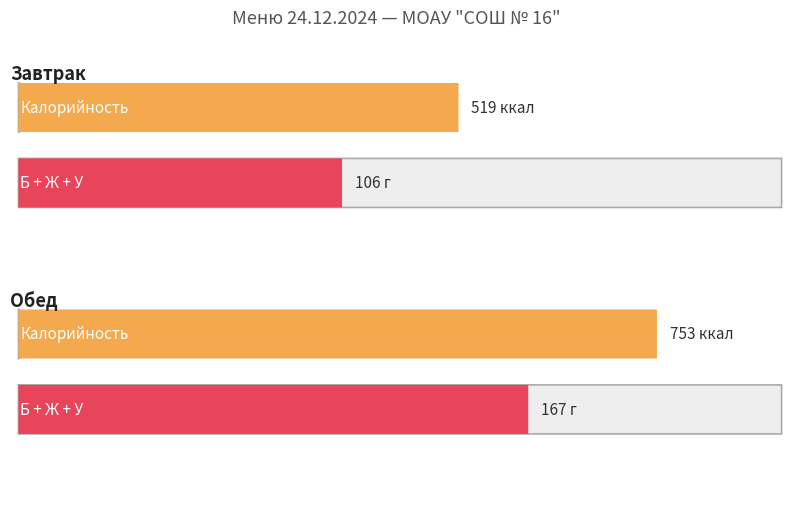

How many lines are shown in the chart?

4